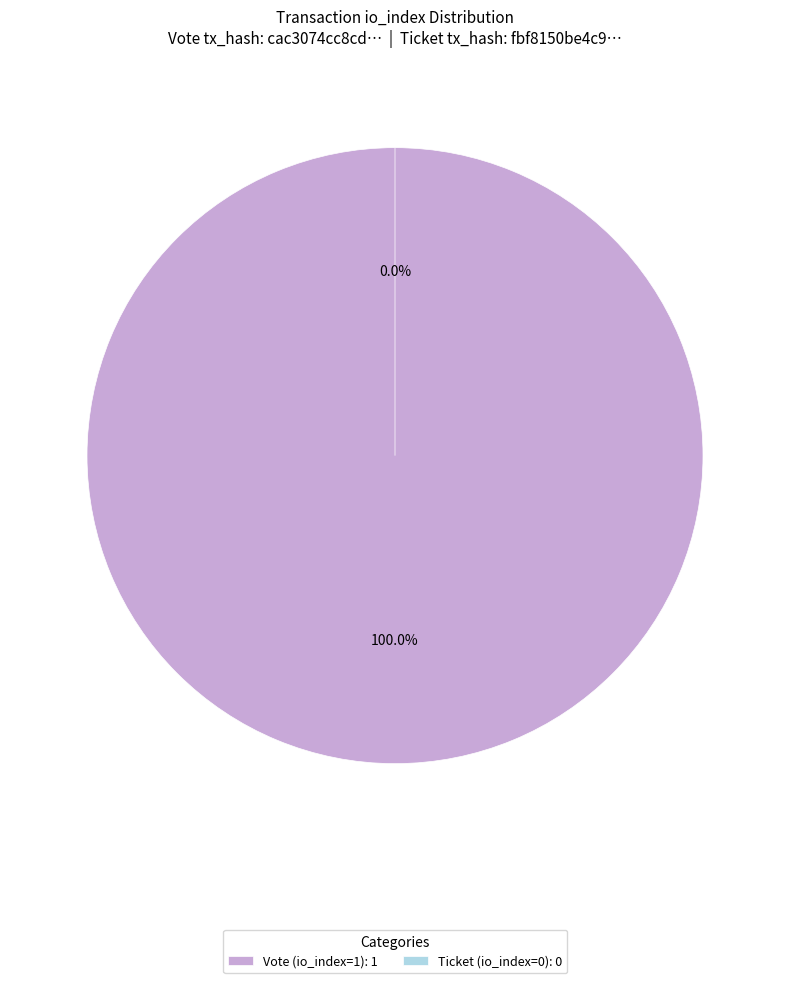

To the nearest percent, what is the difference between the largest and smallest slice percentages?

100%